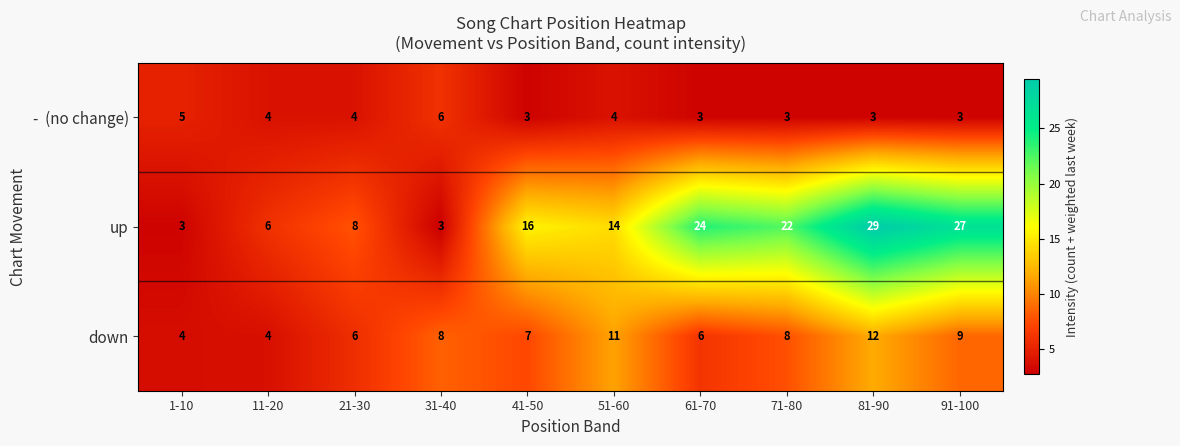

True or false: down has a value of 9 at 91-100.

True